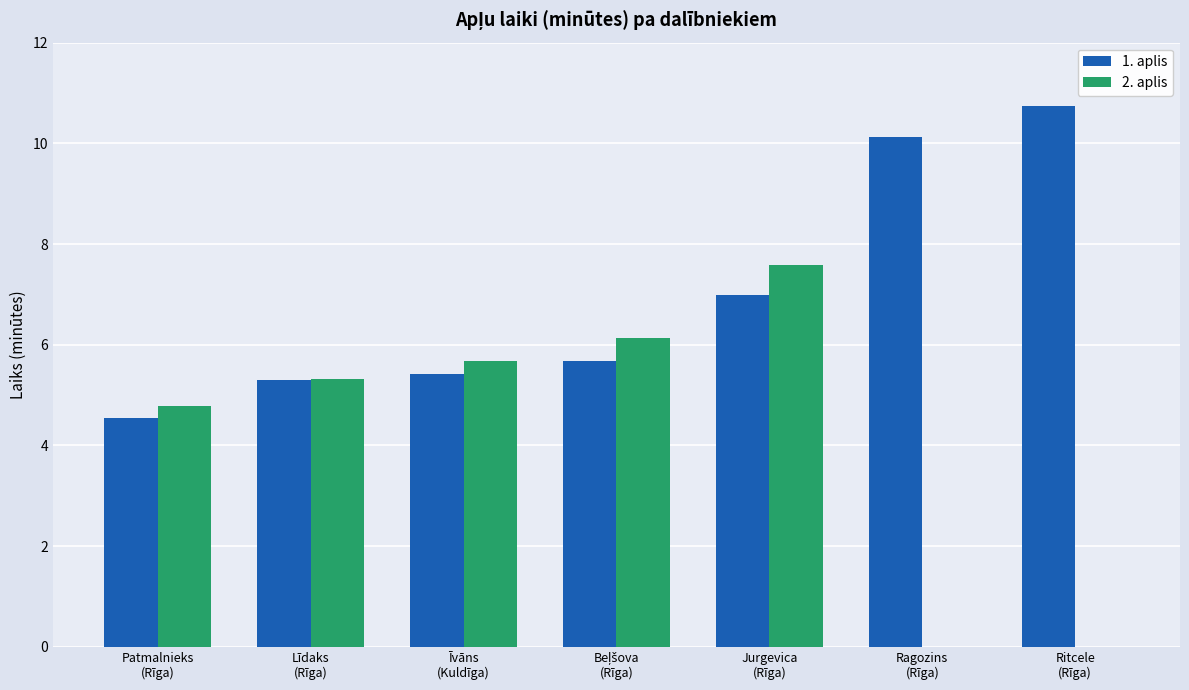

How many data points in 1. aplis are above 5?

6